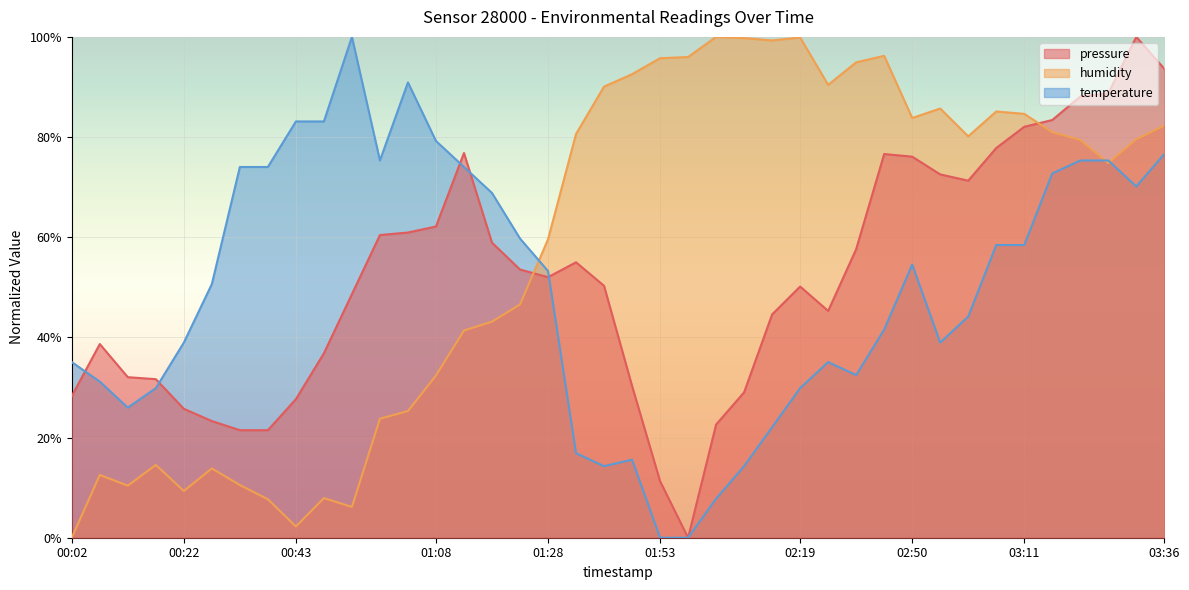

Is it true that humidity equals 2.9 at 00:43?

False